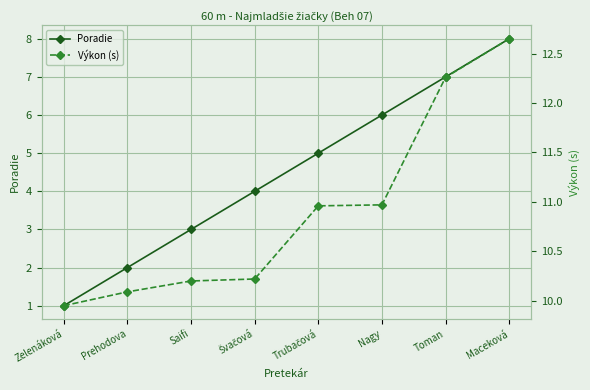

Is the value of Výkon (s) at Trubačová greater than the value of Poradie at Trubačová?

Yes